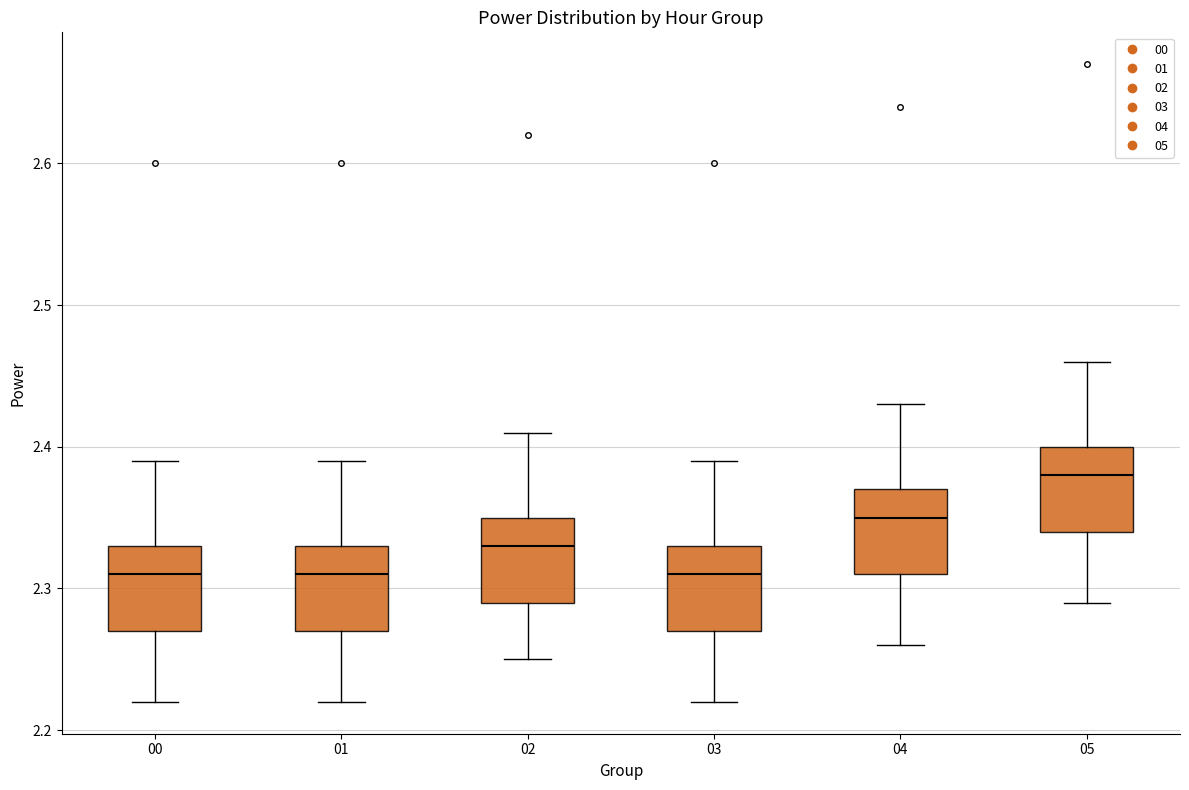

Reading left to right, read every box against the y-axis: the position of its median line, the range the box covers, and the ends of its whiskers. The values are not printed on the chart, so give them approximately, as read against the axis.

00: median 2.31, box 2.27 to 2.33, whiskers 2.22 to 2.39
01: median 2.31, box 2.27 to 2.33, whiskers 2.22 to 2.39
02: median 2.33, box 2.29 to 2.35, whiskers 2.25 to 2.41
03: median 2.31, box 2.27 to 2.33, whiskers 2.22 to 2.39
04: median 2.35, box 2.31 to 2.37, whiskers 2.26 to 2.43
05: median 2.38, box 2.34 to 2.40, whiskers 2.29 to 2.46